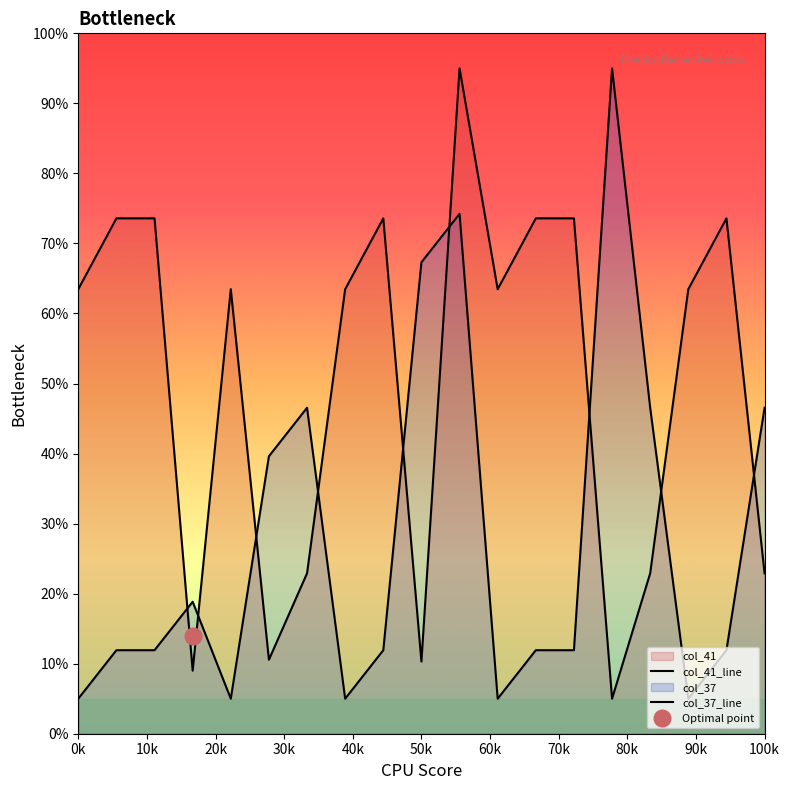

True or false: col_41_line has more than 1 interior local peaks.

True